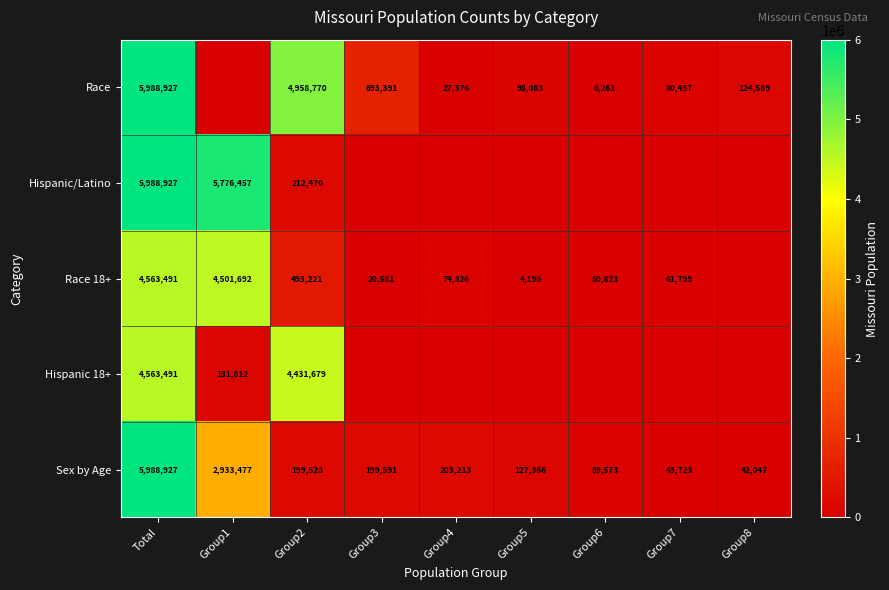

The value of Hispanic 18+ at Group1 is 175032. True or false?

False